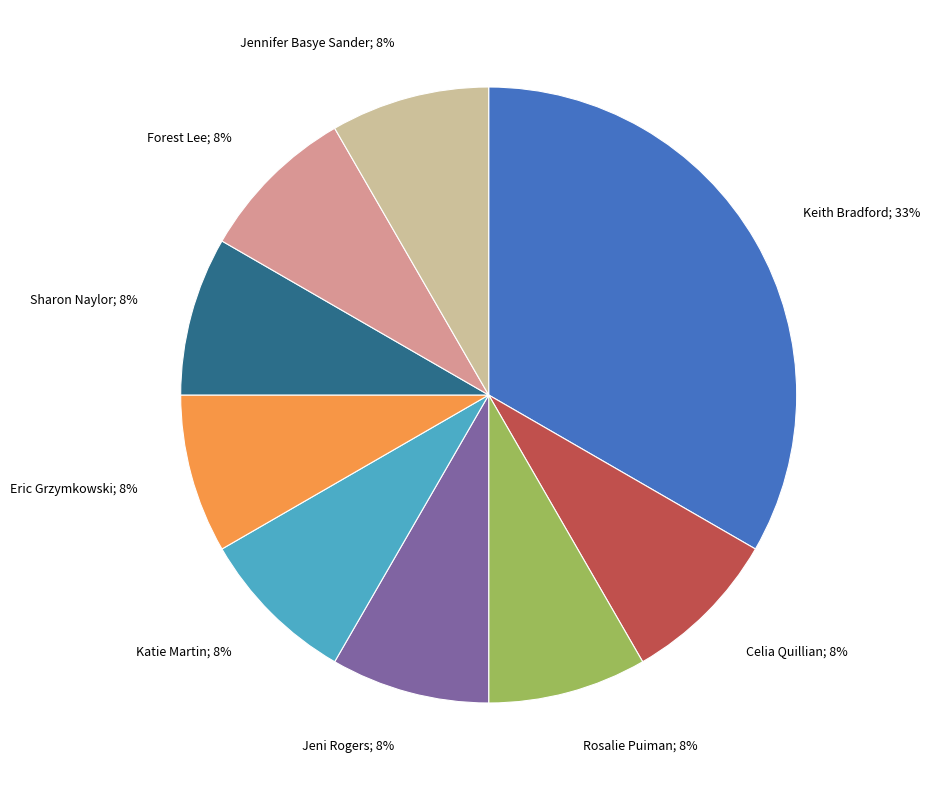

True or false: Keith Bradford; 33% accounts for 33% of the total.

True